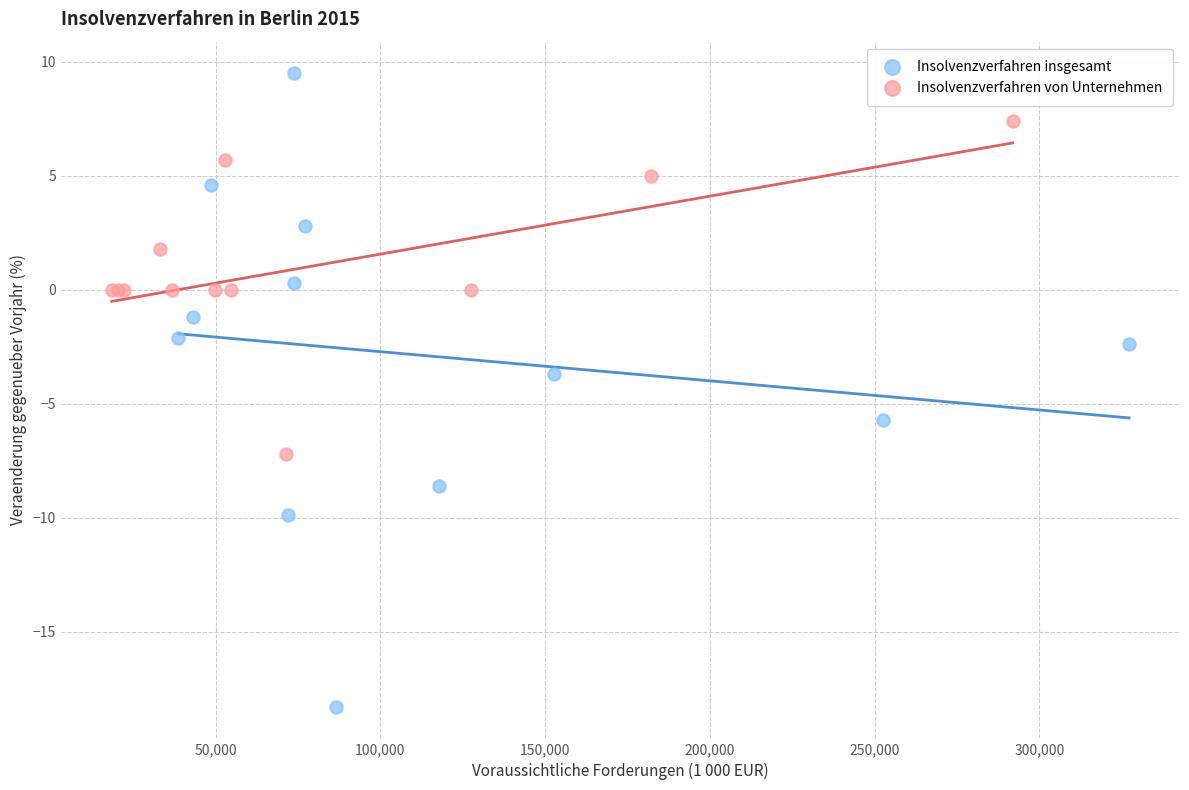

Which series has the widest spread of Y values?

Insolvenzverfahren insgesamt